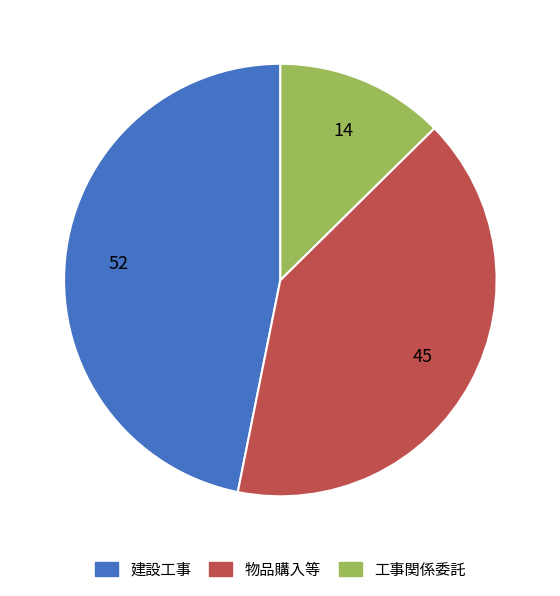

How many slices are in this pie chart?

3